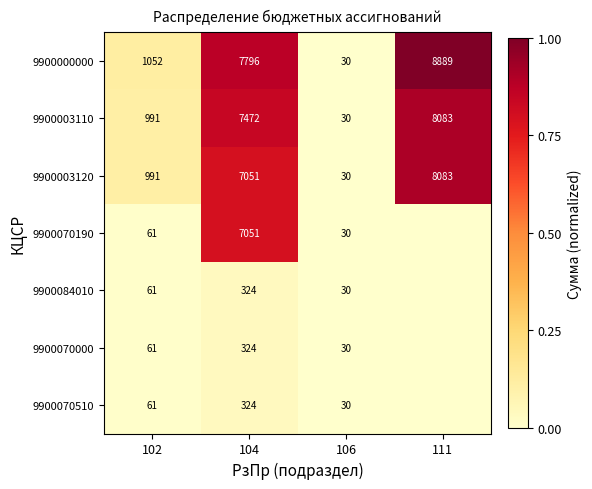

The value of 9900070510 at 106 is 30. True or false?

True